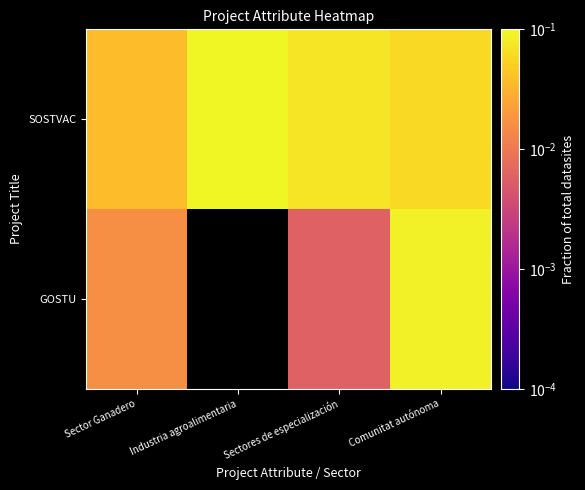

Which has a higher value, Sectores de especialización or Sector Ganadero?

Sectores de especialización